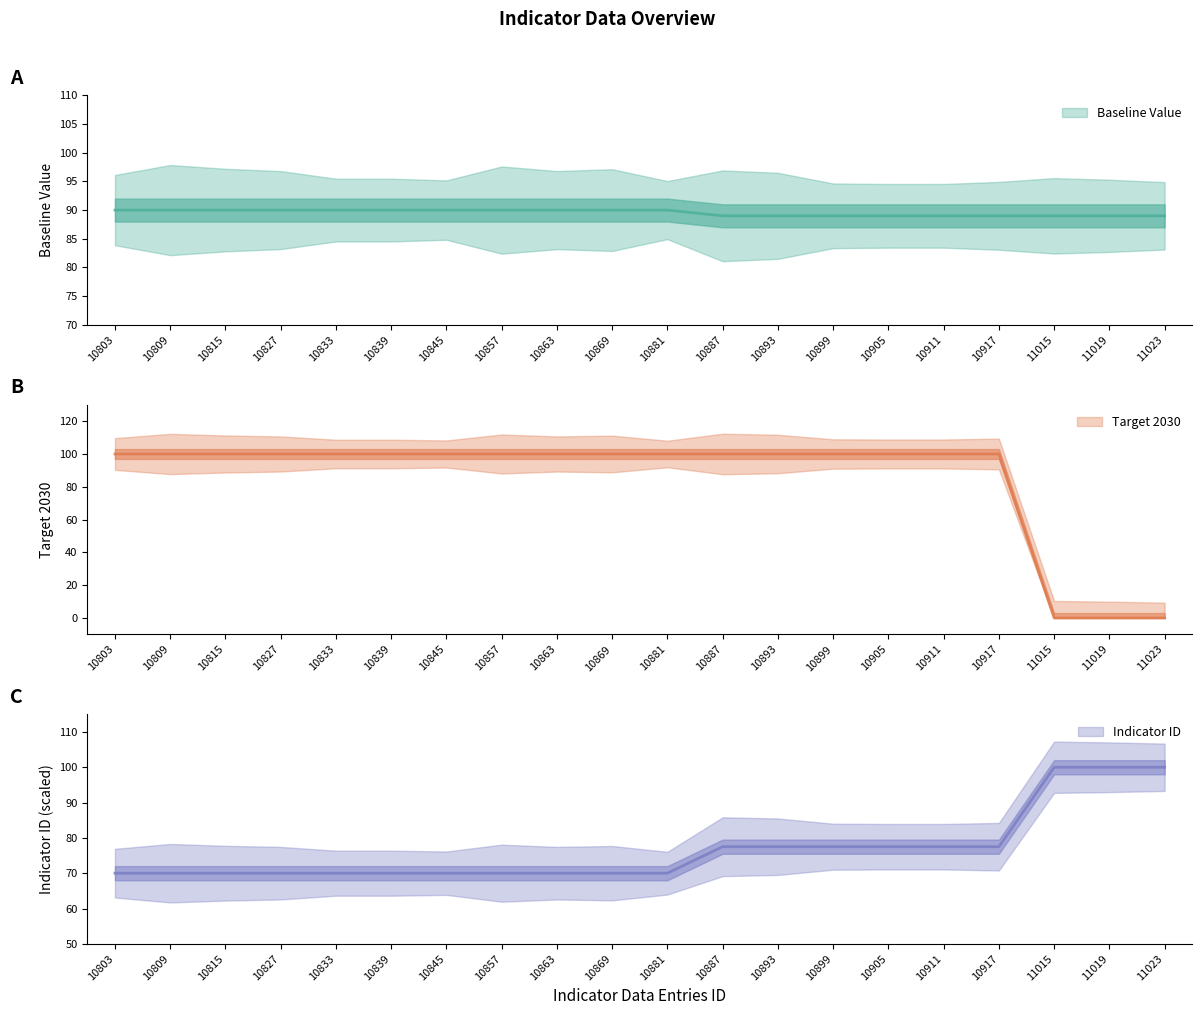

What is the sum of all Baseline Value values?

1791.0